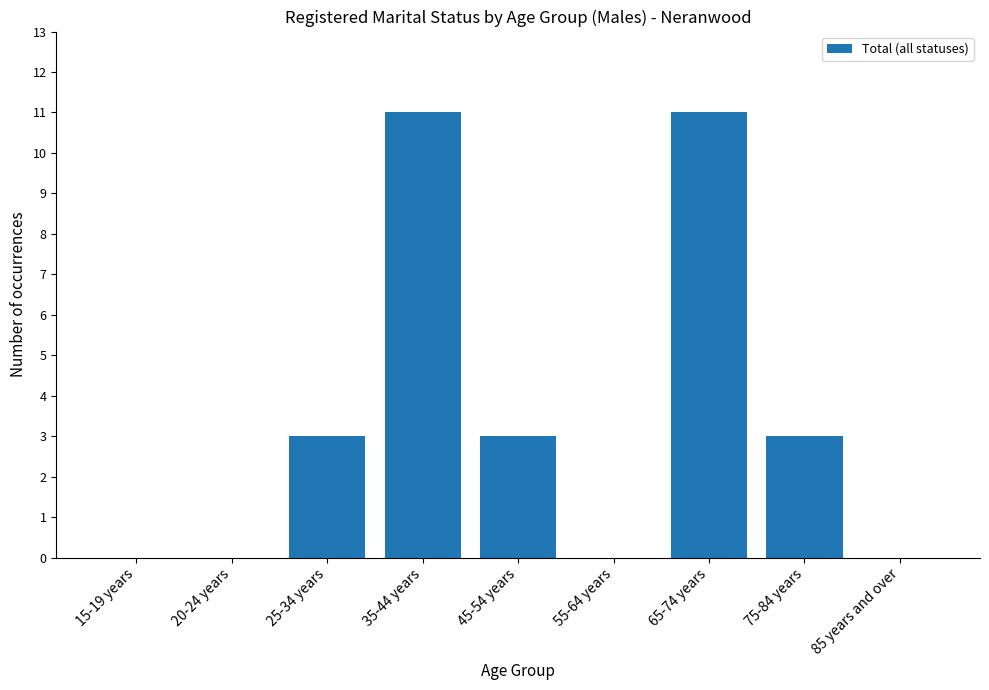

How many values are between 0 and 3?

7